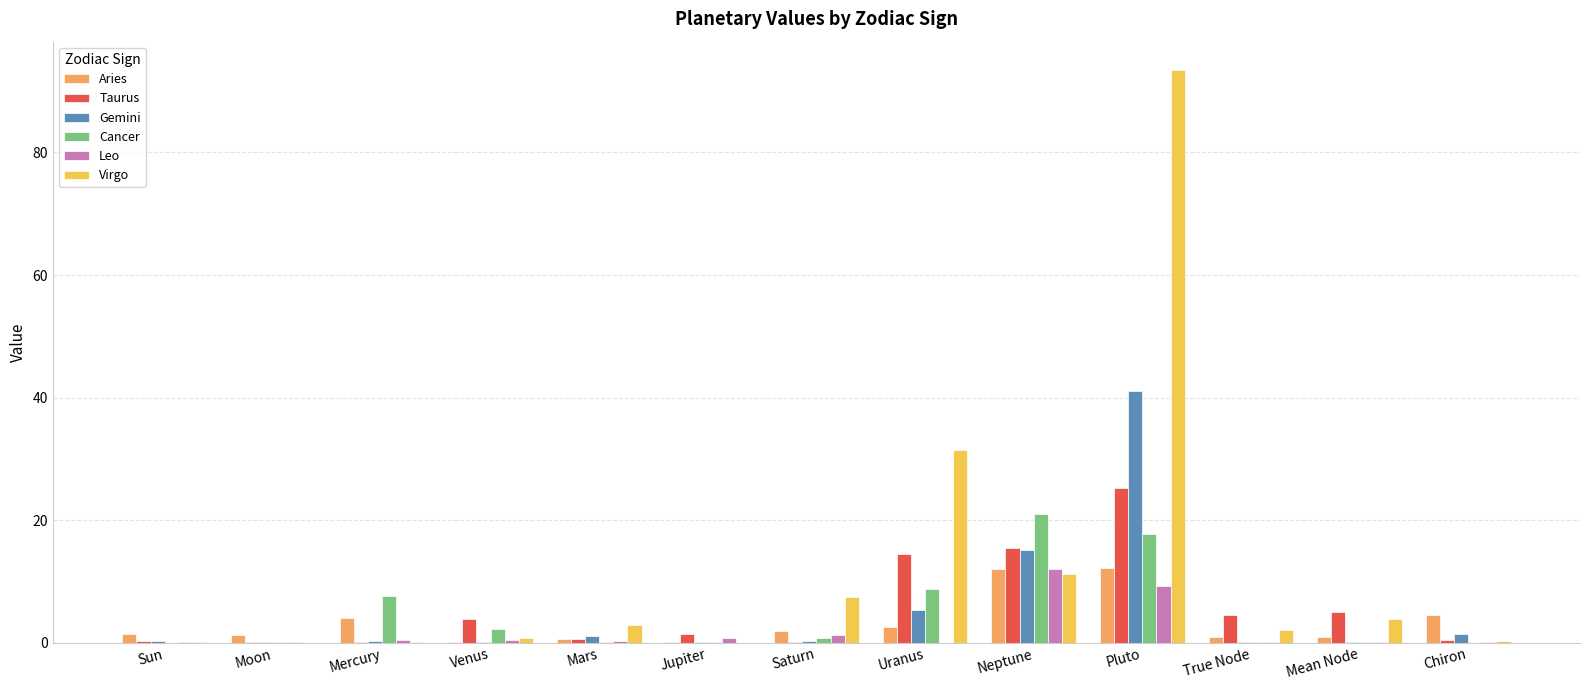

At which category is the sum across all series the highest?

Pluto